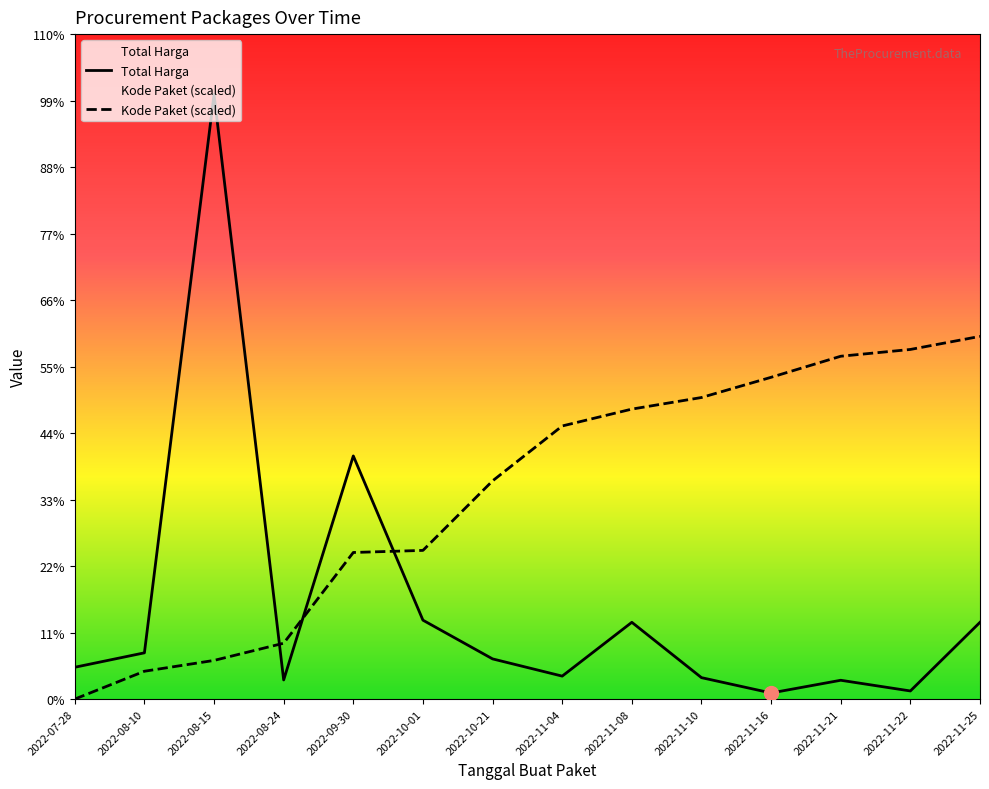

List the series in order of their peak value, highest first.

Total Harga, Kode Paket